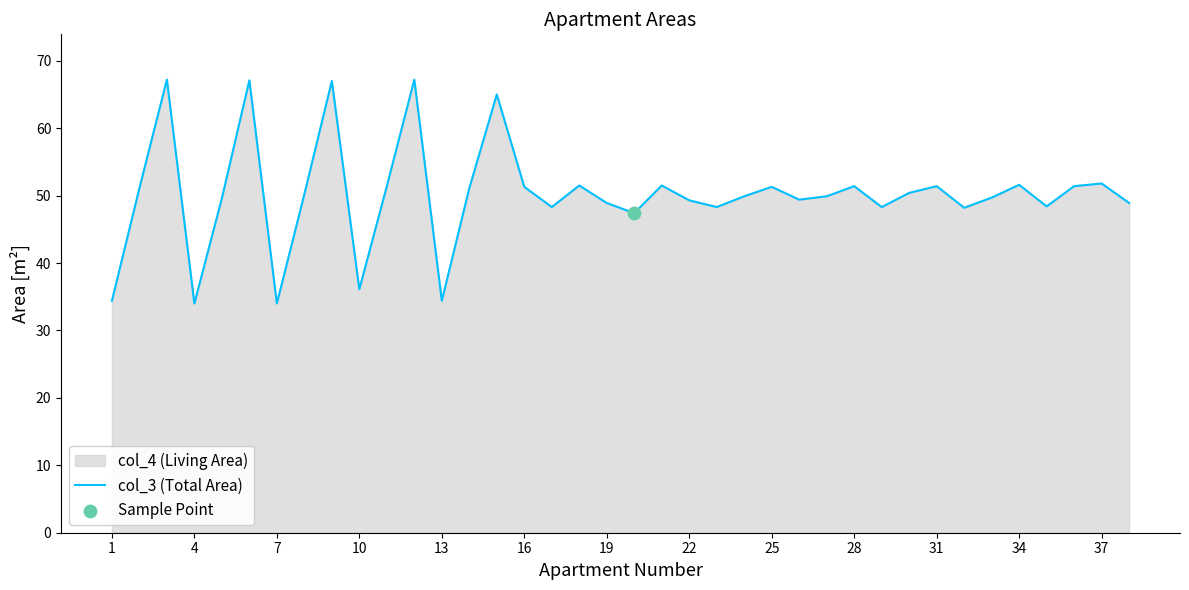

What is the minimum value shown in the chart?

34.0